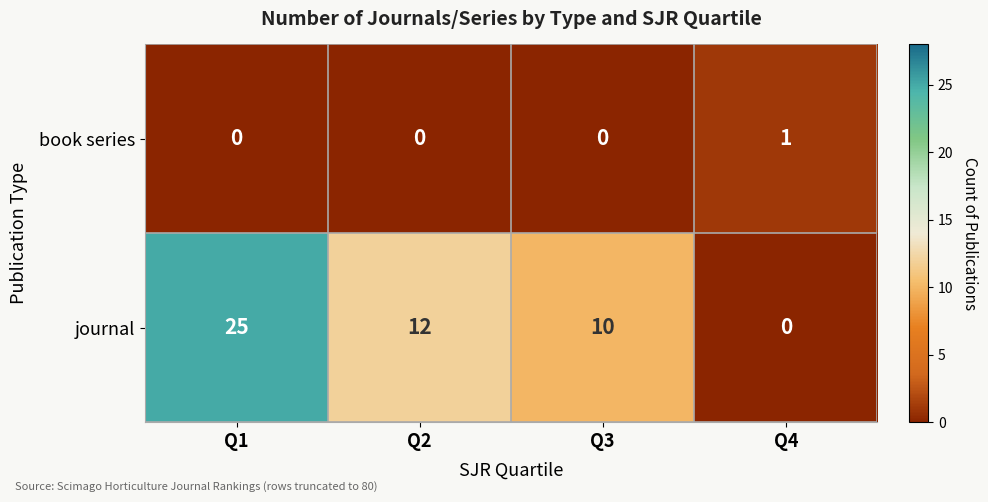

What is the average value of the journal series?

12